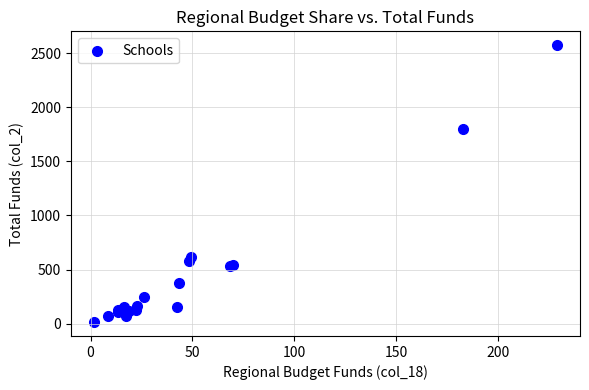

What Y value in the scatter plot is closest to 1294?

1799.0